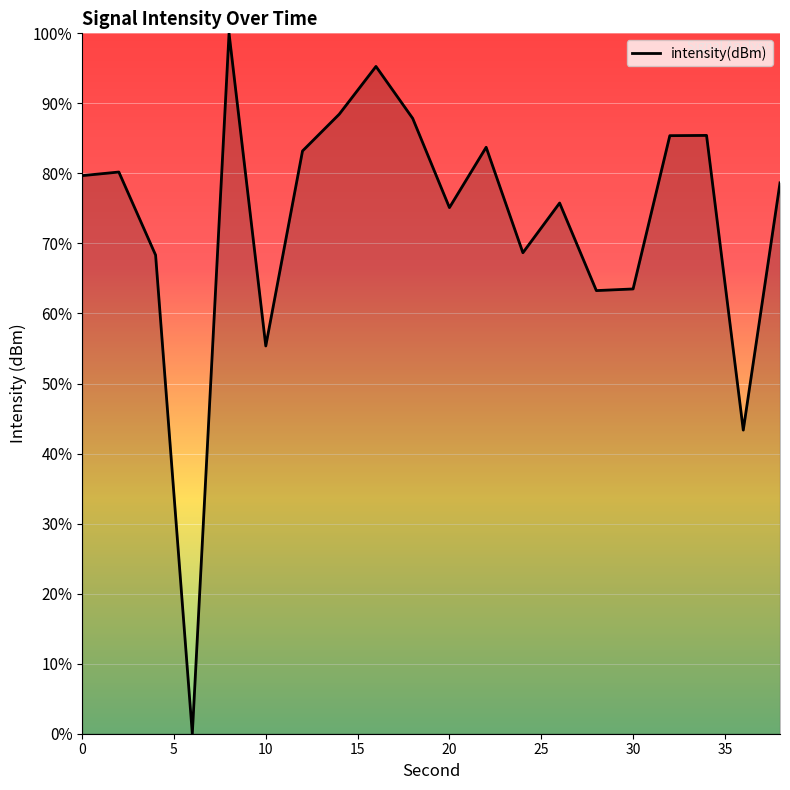

What is the difference between the maximum and minimum values?

100.0